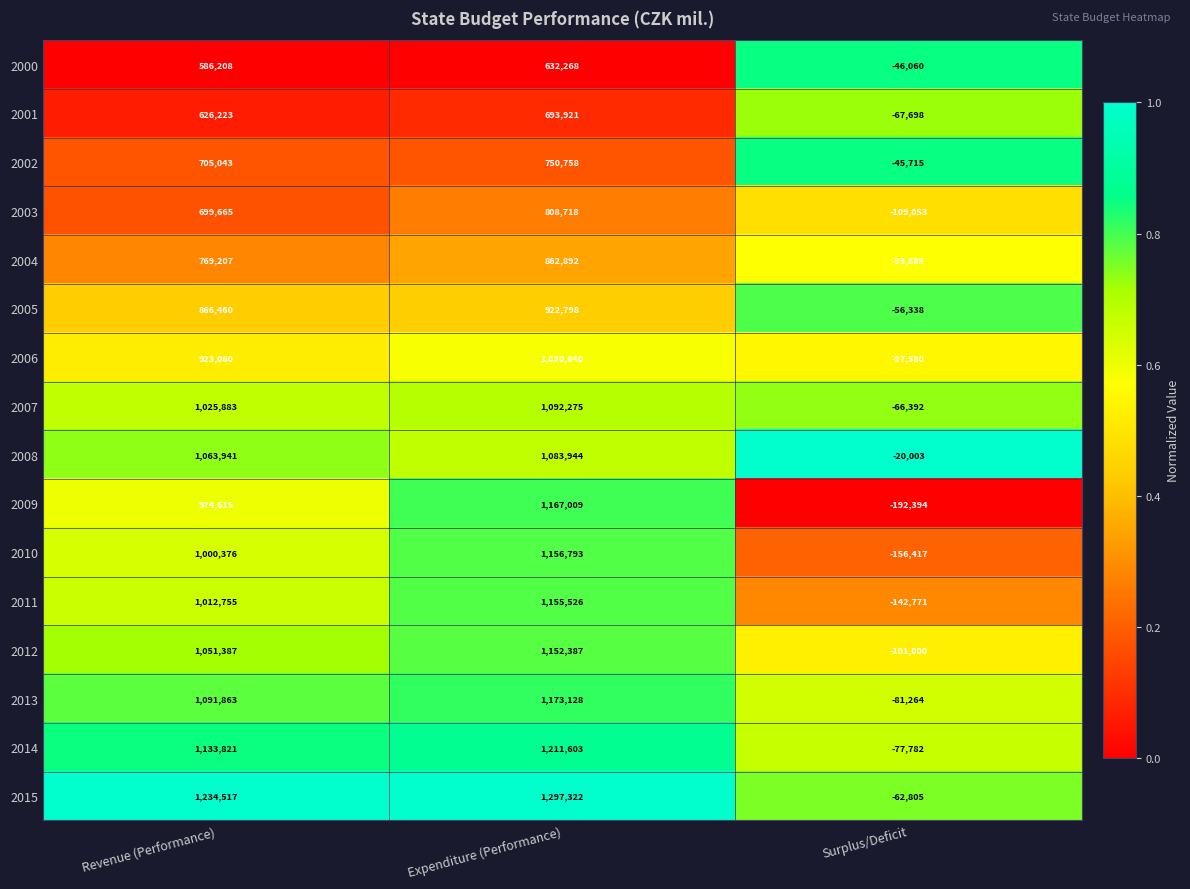

Where is 2006 nearest to the value 461530?

Revenue (Performance)